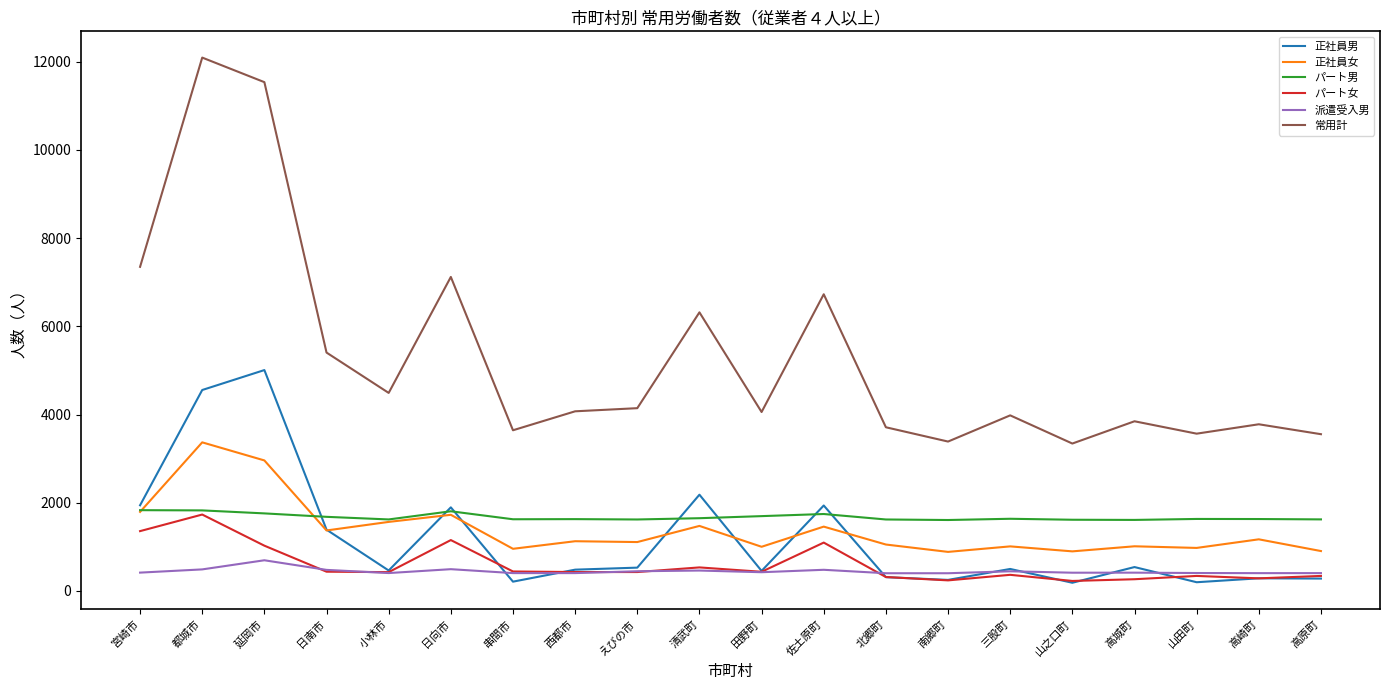

True or false: パート男 and 常用計 cross at least once.

False